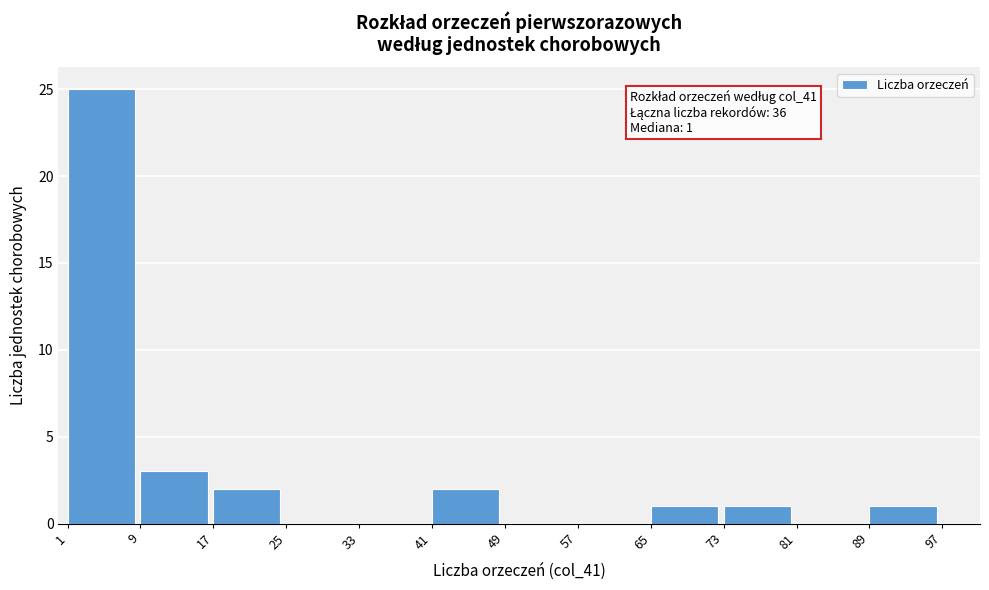

Over which range of the x-axis is the bar tallest?

1 to 9